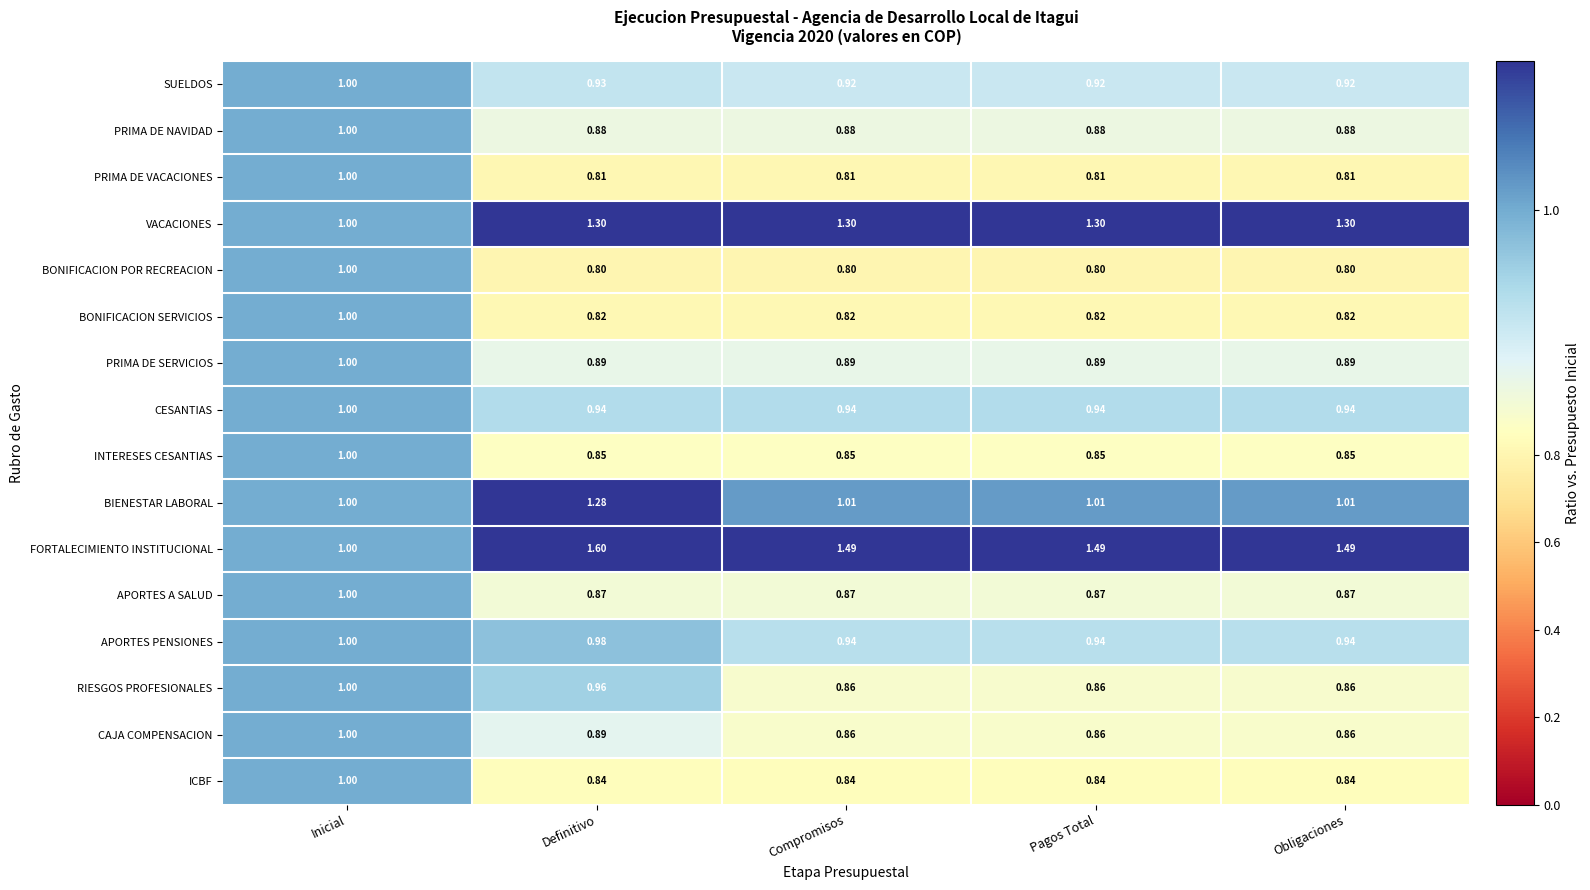

Is the value of APORTES PENSIONES at Obligaciones greater than the value of FORTALECIMIENTO INSTITUCIONAL at Inicial?

No